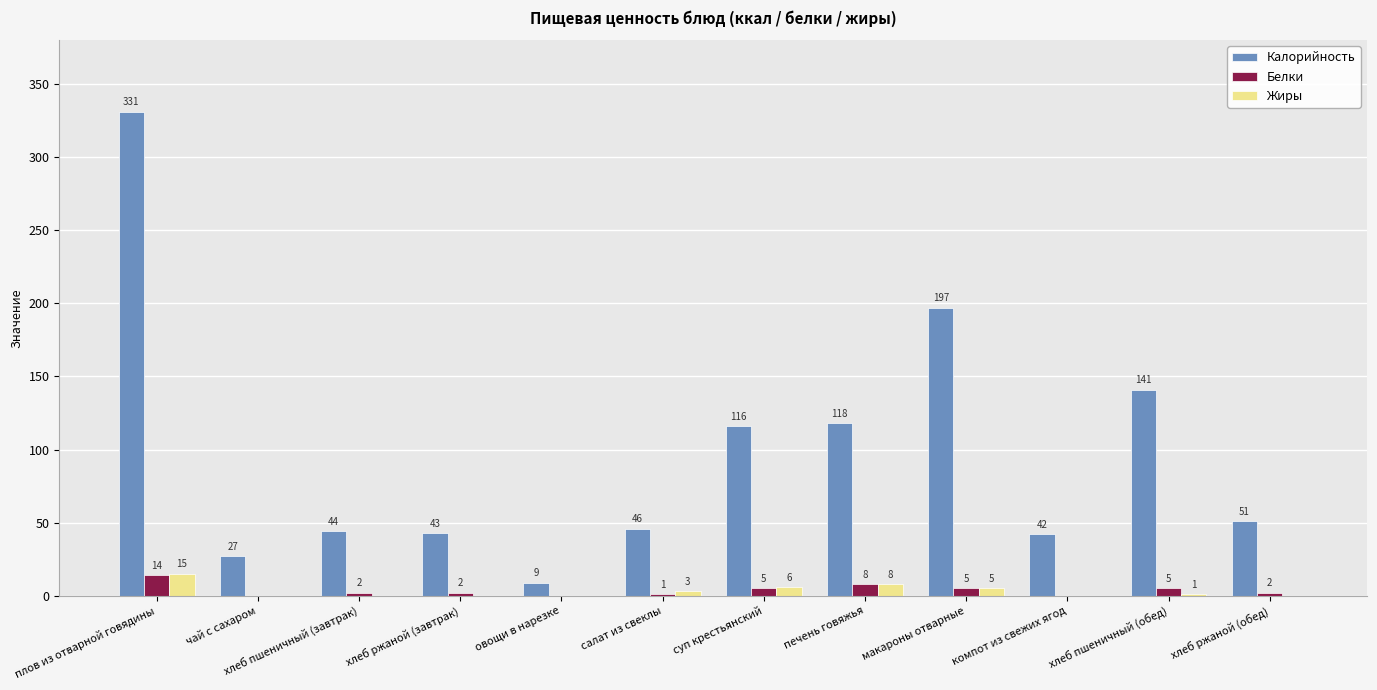

How many distinct data groups are displayed?

3